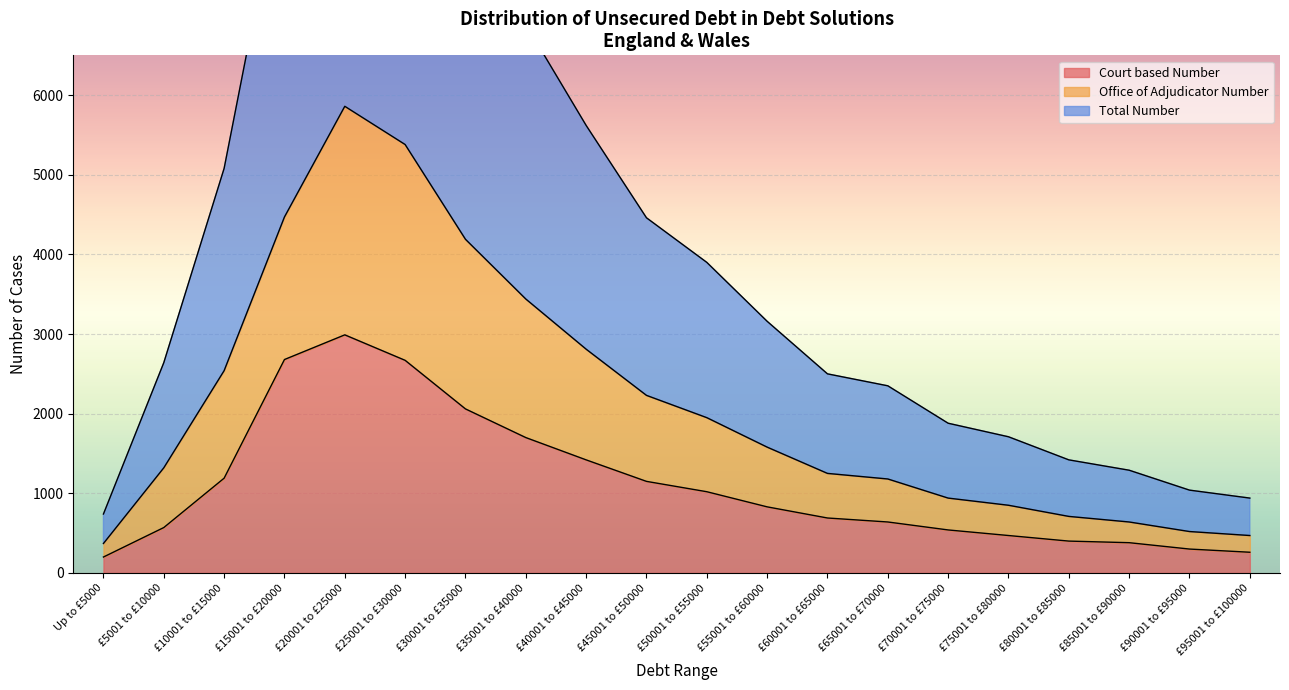

Which category has the highest value across all series?

£20001 to £25000